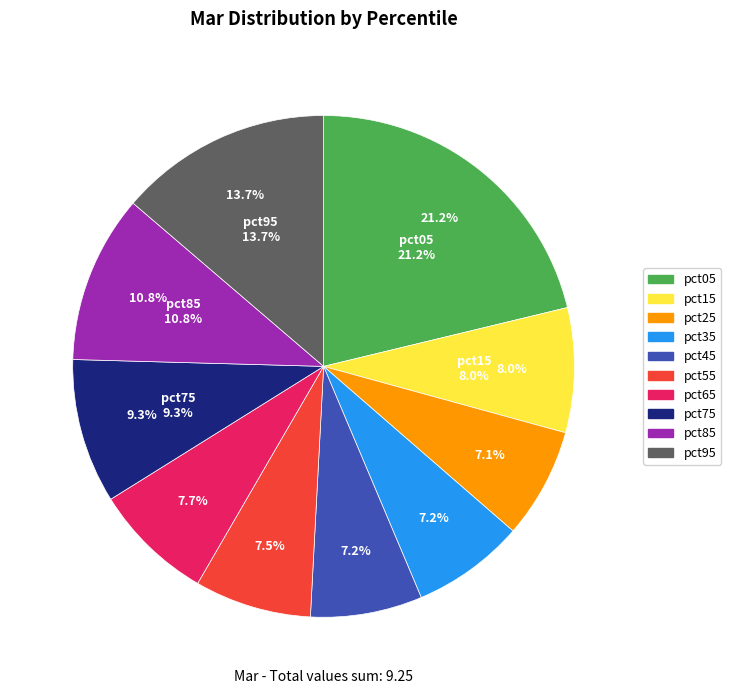

Is pct75 the majority of the pie?

No